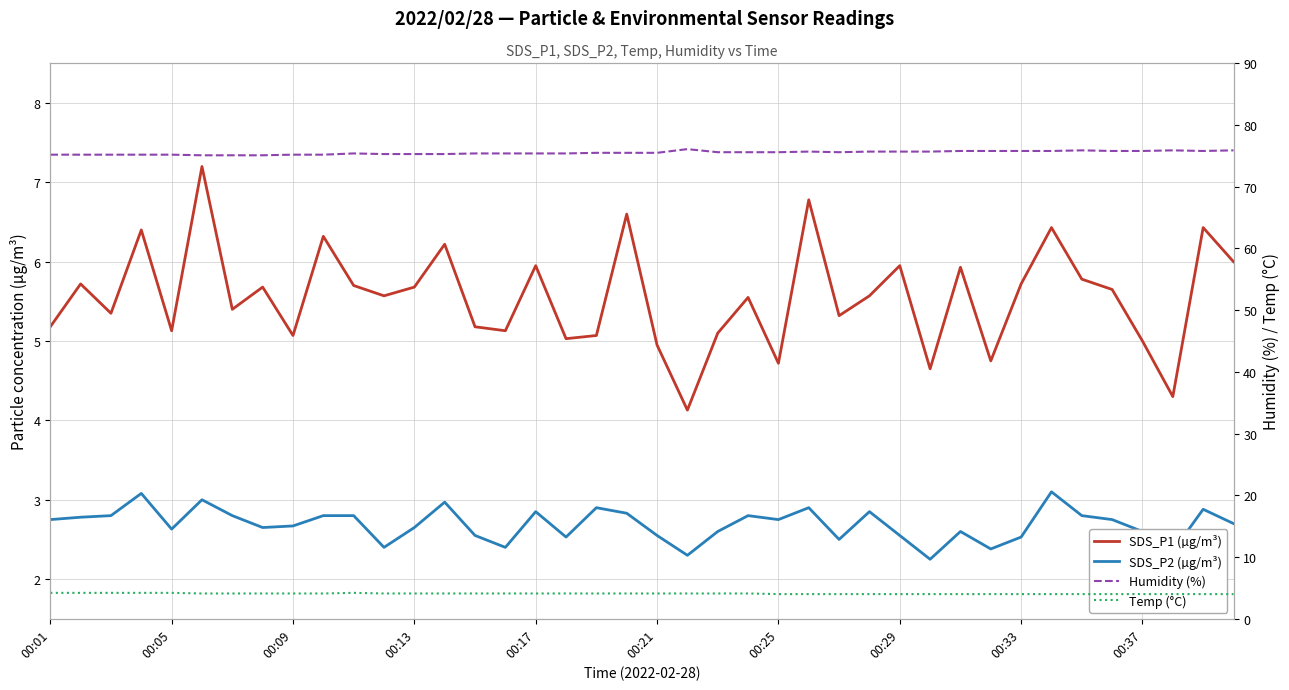

The Humidity (%) series shows 75.8 at 35. True or false?

True